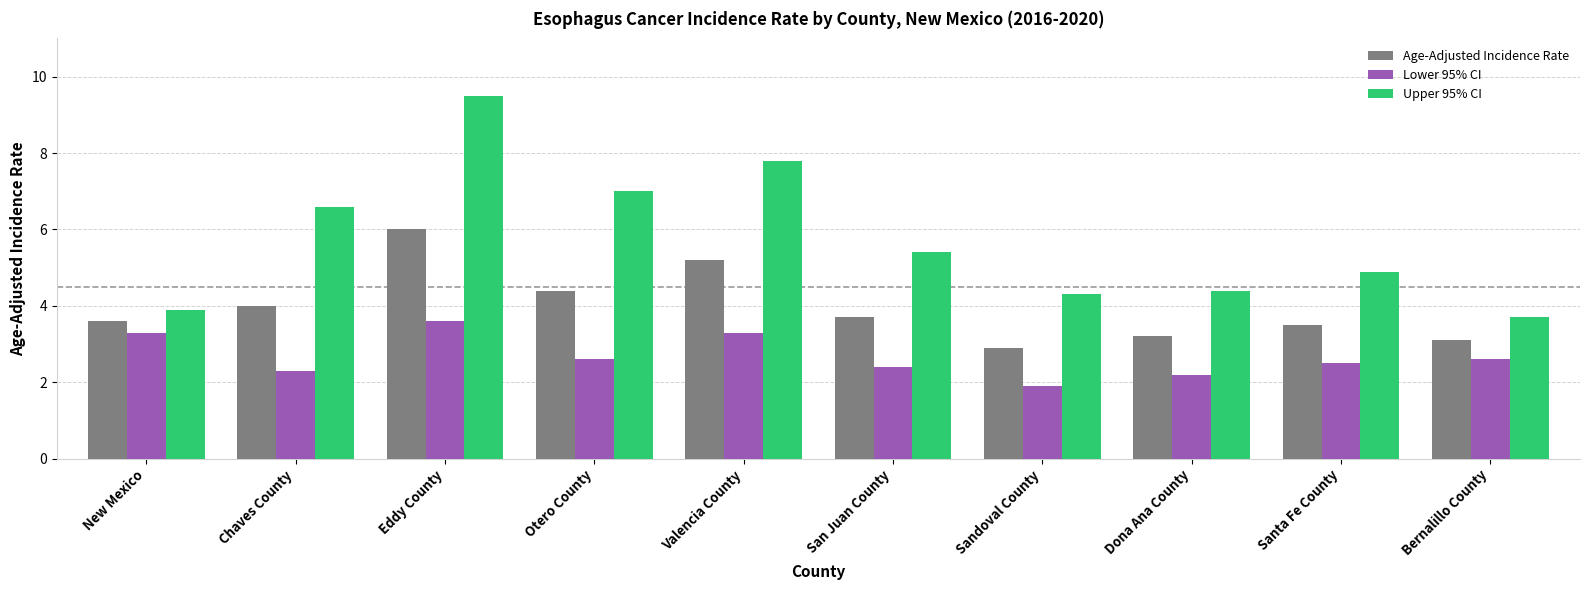

Reading left to right, extract all data points from this chart.

Age-Adjusted Incidence Rate: 3.6	4.0	6.0	4.4	5.2	3.7	2.9	3.2	3.5	3.1
Lower 95% CI: 3.3	2.3	3.6	2.6	3.3	2.4	1.9	2.2	2.5	2.6
Upper 95% CI: 3.9	6.6	9.5	7.0	7.8	5.4	4.3	4.4	4.9	3.7